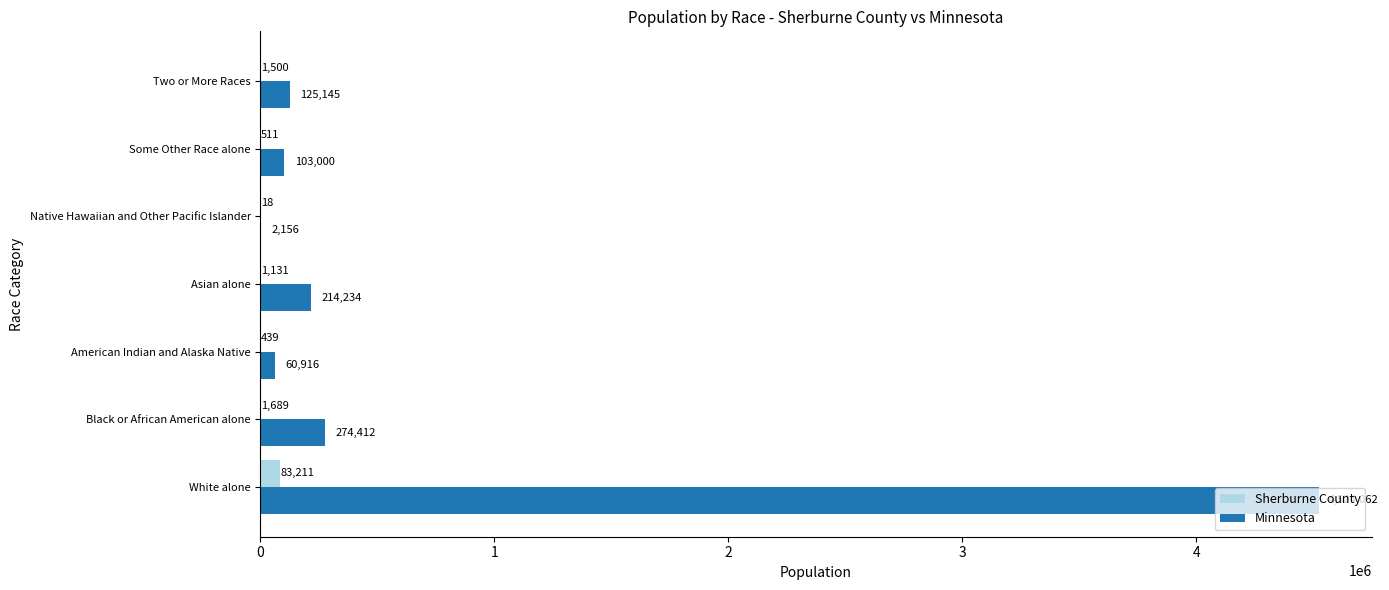

Which series has the largest total across all categories?

Minnesota